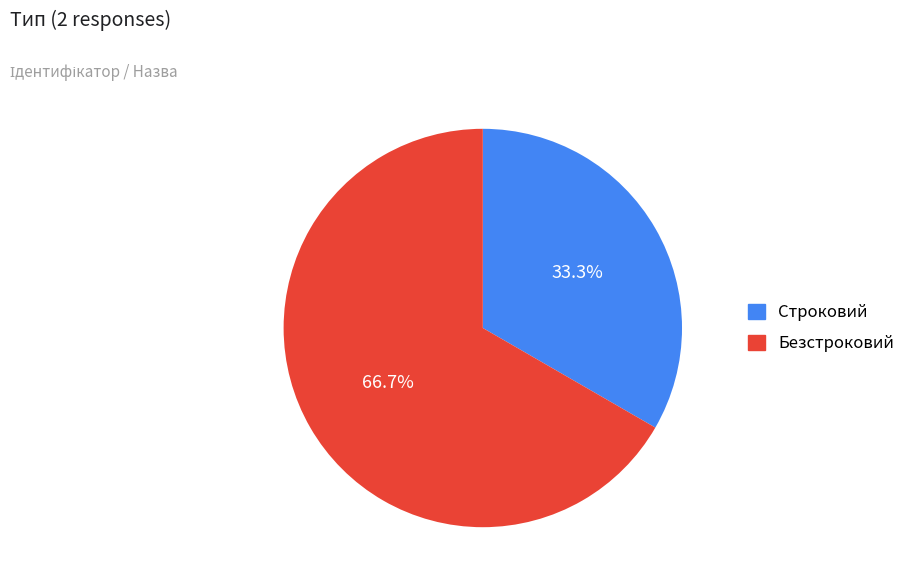

Which category has the biggest portion of the pie?

Безстроковий